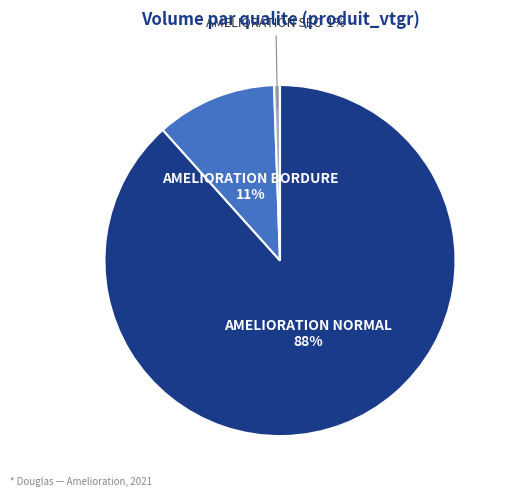

Is there any slice that represents more than half of the pie?

Yes